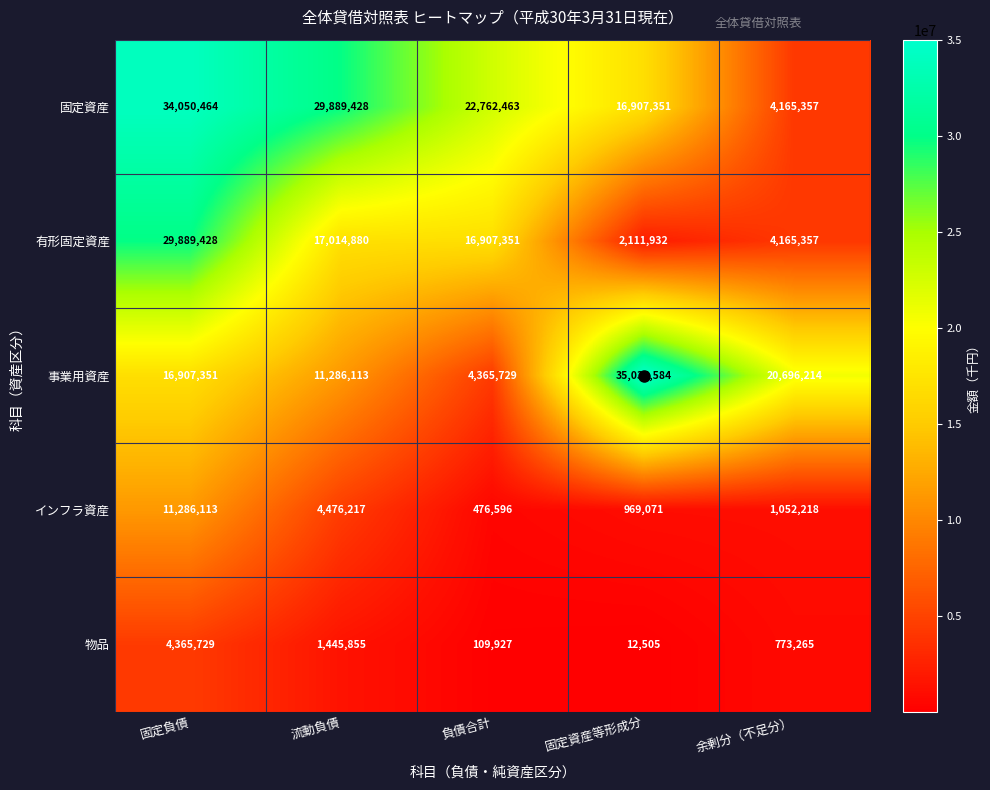

Between 固定負債 and 負債合計, which series saw the biggest shift?

有形固定資産